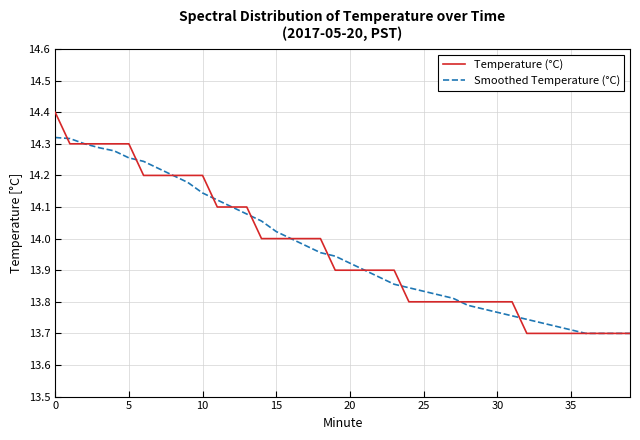

Which series has the largest range (max minus min)?

Temperature (°C)